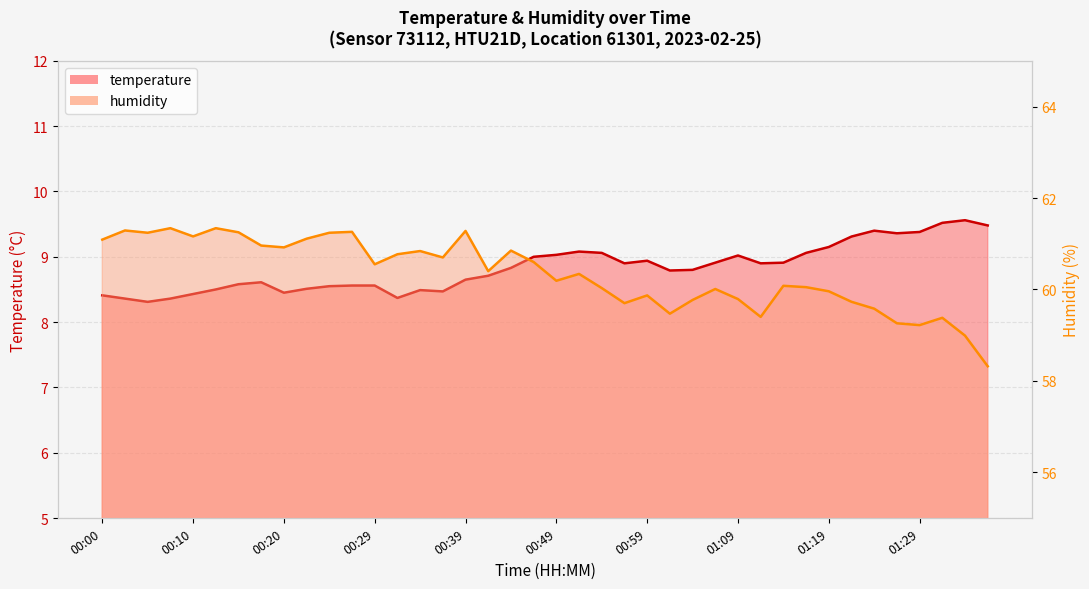

Reading left to right, what are all the values shown in this chart?

temperature: 00:00=8.4	00:02=8.4	00:05=8.3	00:07=8.4	00:10=8.4	00:12=8.5	00:15=8.6	00:17=8.6	00:20=8.4	00:22=8.5	00:25=8.6	00:27=8.6	00:29=8.6	00:32=8.4	00:34=8.5	00:37=8.5	00:39=8.7	00:42=8.7	00:44=8.8	00:47=9.0	00:49=9.0	00:52=9.1	00:54=9.1	00:57=8.9	00:59=8.9	01:01=8.8	01:04=8.8	01:06=8.9	01:09=9.0	01:11=8.9	01:14=8.9	01:16=9.1	01:19=9.2	01:21=9.3	01:24=9.4	01:26=9.4	01:29=9.4	01:31=9.5	01:34=9.6	01:36=9.5
humidity: 00:00=61.1	00:02=61.3	00:05=61.2	00:07=61.3	00:10=61.2	00:12=61.3	00:15=61.2	00:17=61.0	00:20=60.9	00:22=61.1	00:25=61.2	00:27=61.3	00:29=60.5	00:32=60.8	00:34=60.8	00:37=60.7	00:39=61.3	00:42=60.4	00:44=60.9	00:47=60.6	00:49=60.2	00:52=60.3	00:54=60.0	00:57=59.7	00:59=59.9	01:01=59.5	01:04=59.8	01:06=60.0	01:09=59.8	01:11=59.4	01:14=60.1	01:16=60.0	01:19=60.0	01:21=59.7	01:24=59.6	01:26=59.3	01:29=59.2	01:31=59.4	01:34=59.0	01:36=58.3